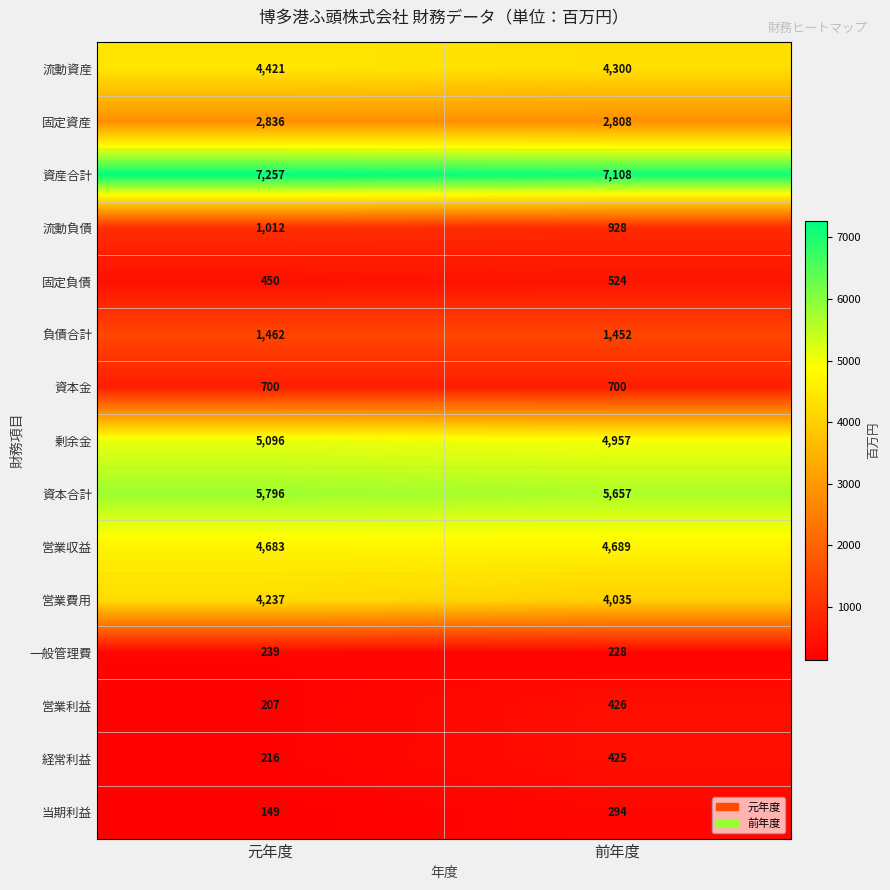

What is the total value across all series at 元年度?

38761